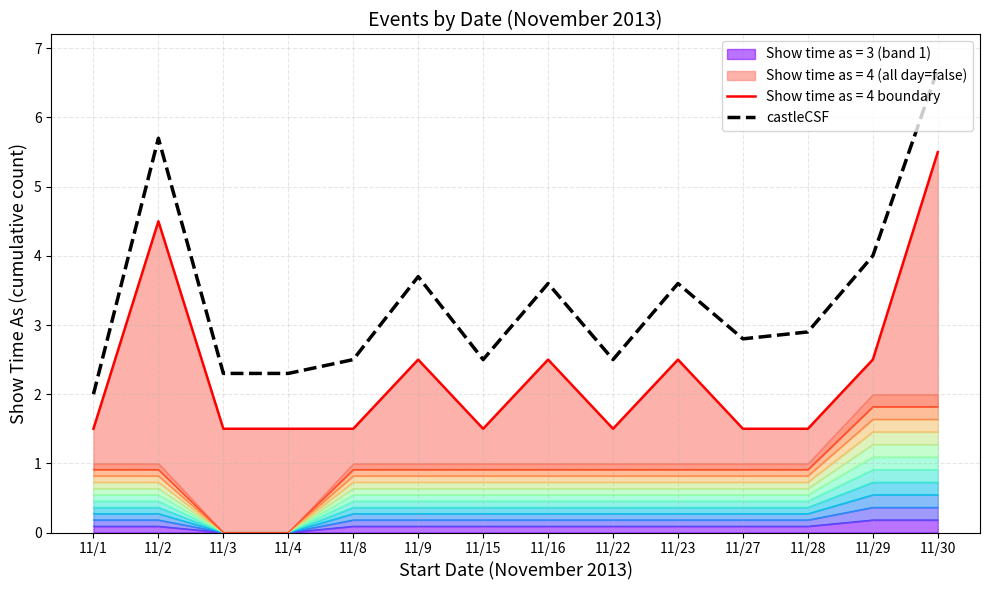

Rank the categories by value from lowest to highest.

11/1, 11/3, 11/4, 11/8, 11/15, 11/22, 11/27, 11/28, 11/16, 11/23, 11/9, 11/29, 11/2, 11/30